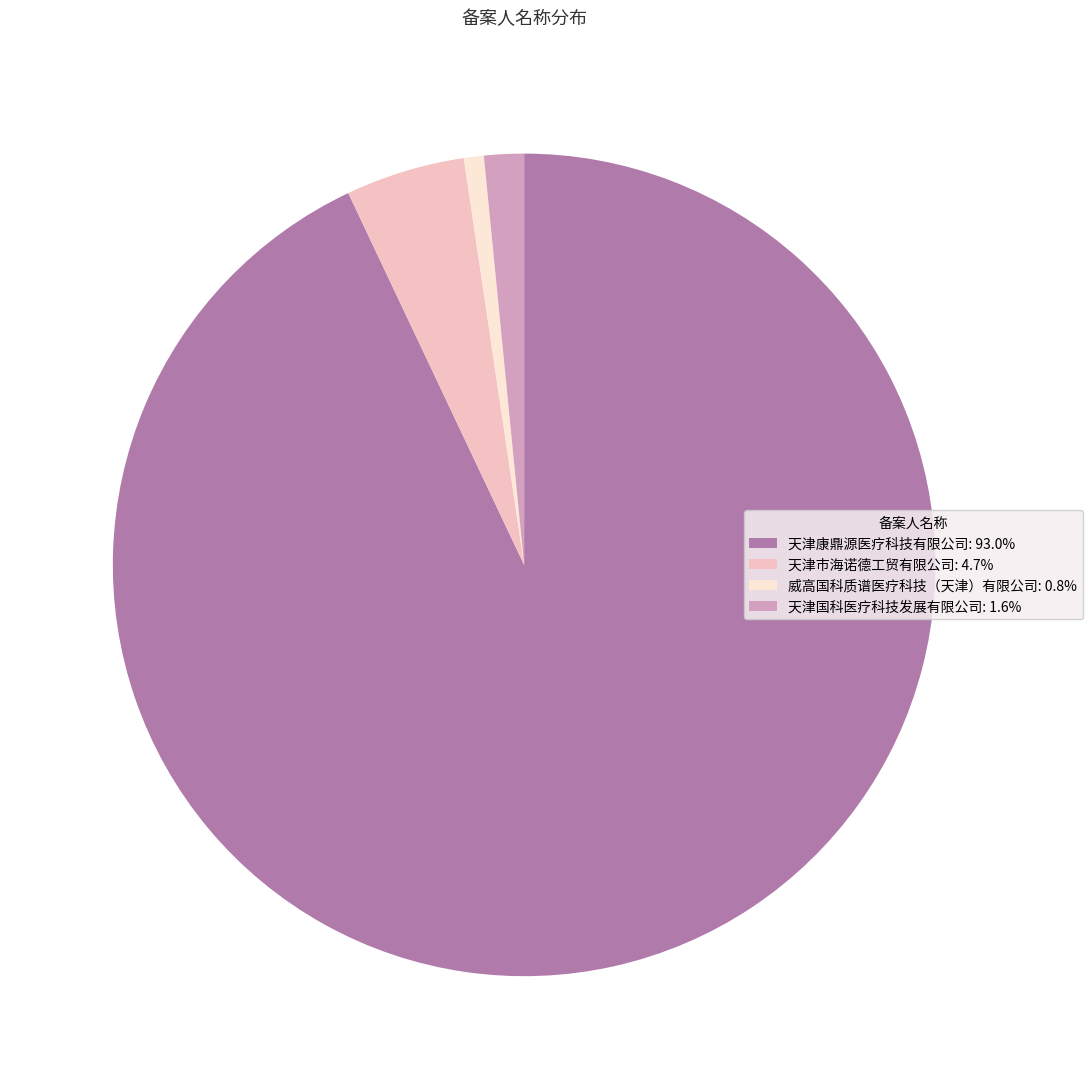

Rank the categories by value from lowest to highest.

威高国科质谱医疗科技（天津）有限公司, 天津国科医疗科技发展有限公司, 天津市海诺德工贸有限公司, 天津康鼎源医疗科技有限公司